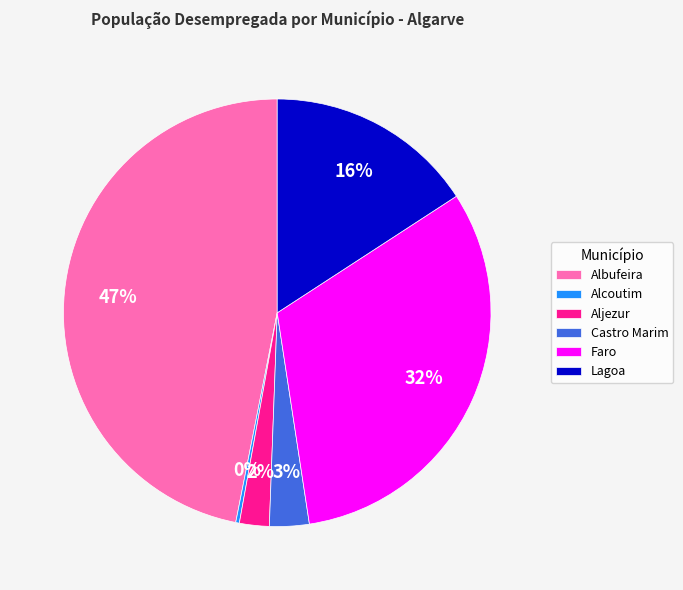

True or false: Aljezur accounts for 2% of the total.

True